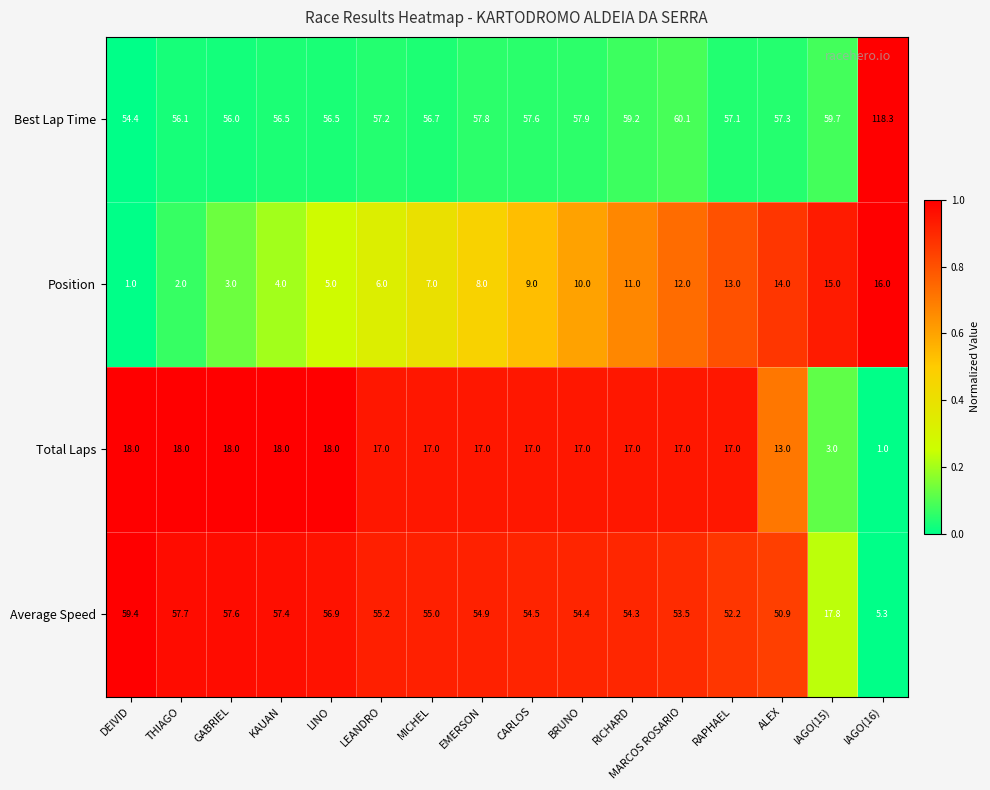

The Average Speed series shows 57.7 at THIAGO. True or false?

True